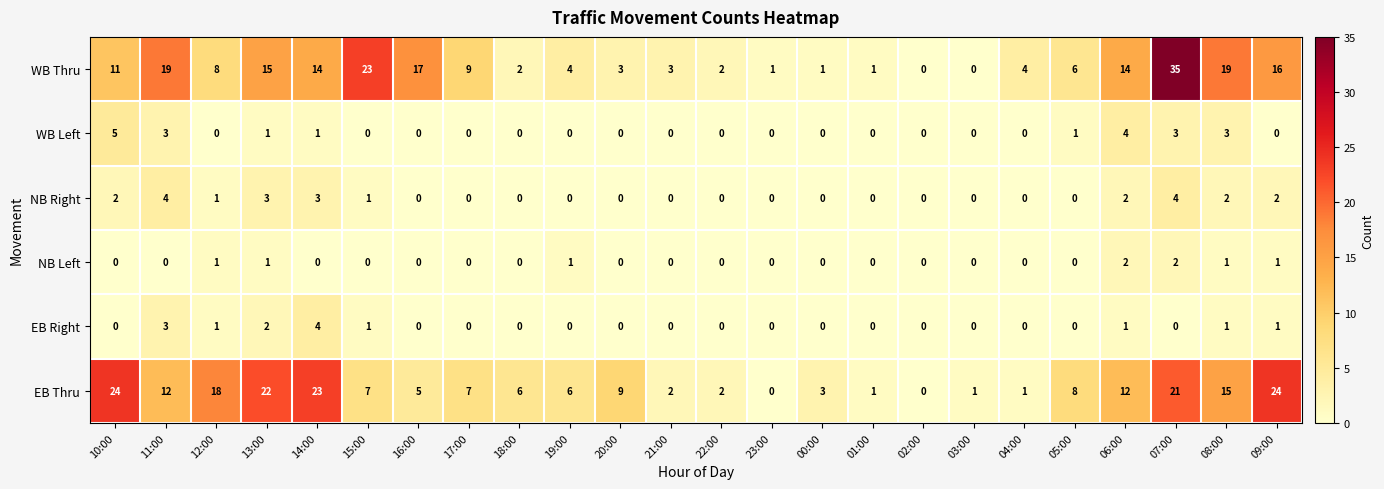

Which category has the highest value across all series?

07:00